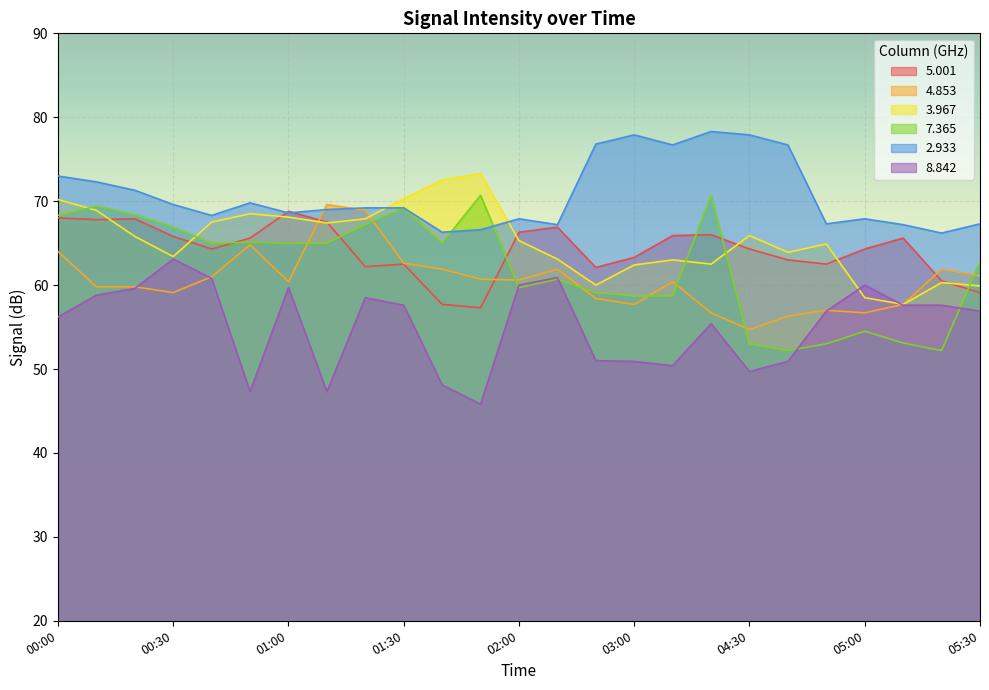

Reading right to left, list all the values displayed in this chart.

  5.001: 05:30=59.1	05:20=60.5	05:10=65.6	05:00=64.3	04:50=62.5	04:40=63.0	04:30=64.3	04:20=66.0	03:10=65.9	03:00=63.3	02:50=62.1	02:40=66.9	02:00=66.3	01:50=57.3	01:40=57.7	01:30=62.5	01:20=62.2	01:10=67.5	01:00=68.8	00:50=65.6	00:40=64.3	00:30=65.8	00:20=67.9	00:10=67.8	00:00=68.0
  4.853: 05:30=61.1	05:20=61.9	05:10=57.7	05:00=56.7	04:50=57.0	04:40=56.3	04:30=54.7	04:20=56.7	03:10=60.4	03:00=57.7	02:50=58.4	02:40=61.9	02:00=60.6	01:50=60.7	01:40=61.9	01:30=62.6	01:20=68.9	01:10=69.6	01:00=60.4	00:50=64.8	00:40=61.0	00:30=59.1	00:20=59.8	00:10=59.8	00:00=64.0
  3.967: 05:30=59.9	05:20=60.3	05:10=57.7	05:00=58.5	04:50=64.9	04:40=63.9	04:30=65.9	04:20=62.5	03:10=63.0	03:00=62.4	02:50=60.0	02:40=63.1	02:00=65.3	01:50=73.3	01:40=72.5	01:30=70.3	01:20=67.9	01:10=67.4	01:00=68.1	00:50=68.5	00:40=67.5	00:30=63.4	00:20=65.8	00:10=68.9	00:00=70.2
  7.365: 05:30=62.8	05:20=52.2	05:10=53.1	05:00=54.5	04:50=53.0	04:40=52.2	04:30=53.0	04:20=70.7	03:10=58.7	03:00=58.7	02:50=59.1	02:40=60.7	02:00=59.7	01:50=70.7	01:40=65.0	01:30=69.2	01:20=67.2	01:10=65.0	01:00=65.0	00:50=65.1	00:40=65.0	00:30=66.9	00:20=68.4	00:10=69.4	00:00=68.3
  2.933: 05:30=67.3	05:20=66.2	05:10=67.2	05:00=67.9	04:50=67.3	04:40=76.7	04:30=77.9	04:20=78.3	03:10=76.7	03:00=77.9	02:50=76.8	02:40=67.2	02:00=67.9	01:50=66.6	01:40=66.3	01:30=69.2	01:20=69.2	01:10=69.0	01:00=68.6	00:50=69.8	00:40=68.3	00:30=69.6	00:20=71.3	00:10=72.3	00:00=73.0
  8.842: 05:30=56.9	05:20=57.6	05:10=57.6	05:00=60.0	04:50=56.9	04:40=50.9	04:30=49.7	04:20=55.4	03:10=50.4	03:00=50.9	02:50=51.0	02:40=60.9	02:00=60.0	01:50=45.8	01:40=48.1	01:30=57.6	01:20=58.5	01:10=47.3	01:00=59.7	00:50=47.3	00:40=60.8	00:30=63.1	00:20=59.6	00:10=58.8	00:00=56.2